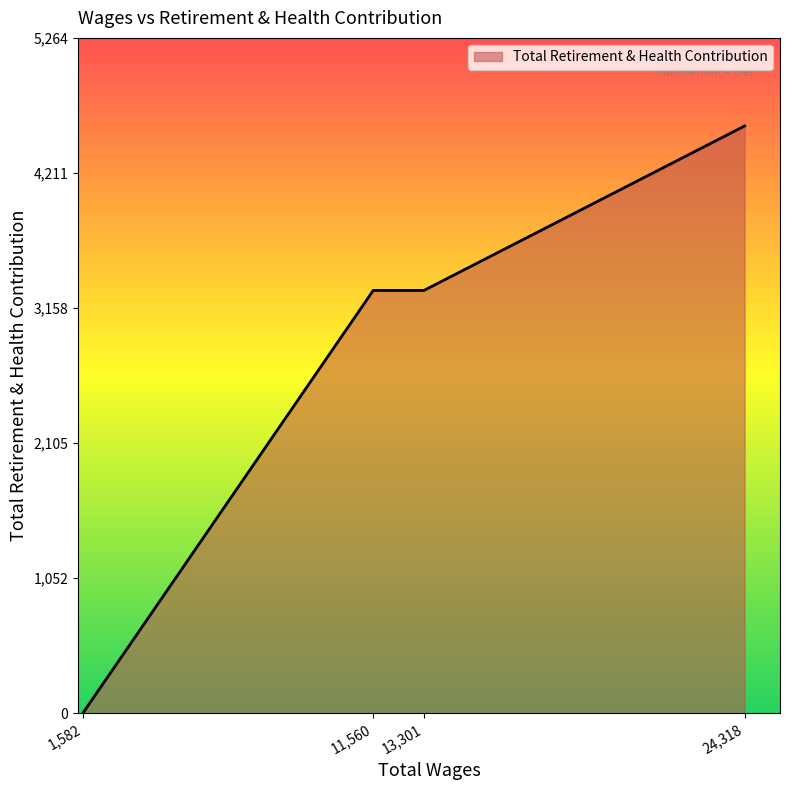

What is the difference between the maximum and minimum values?

4578